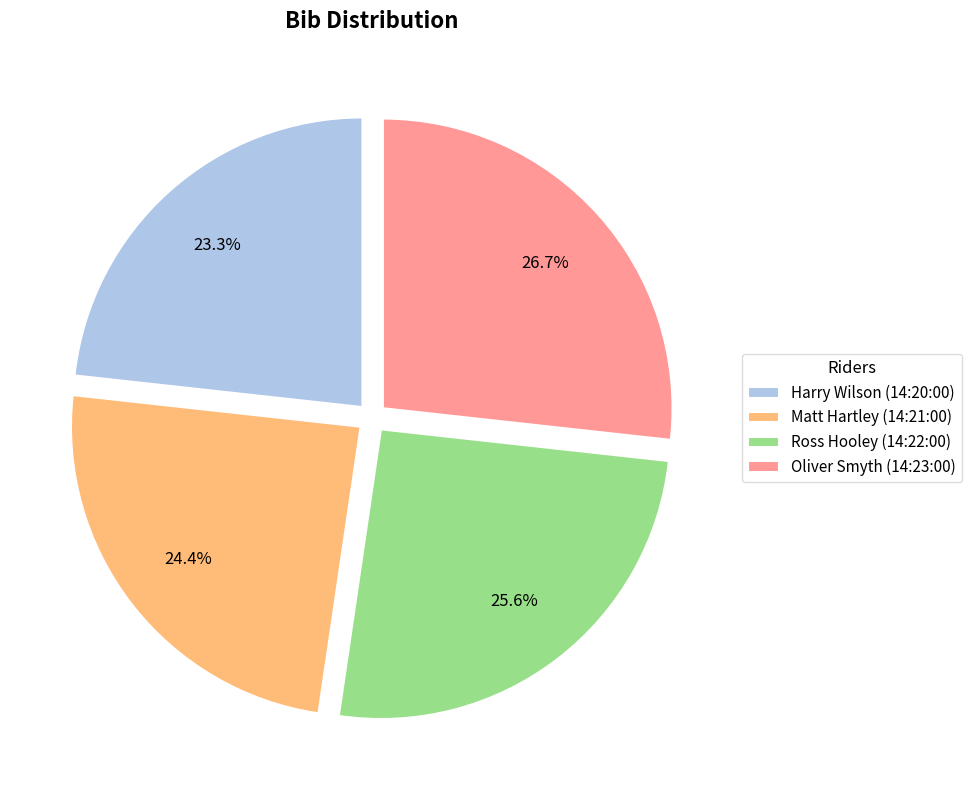

Which slice is the smallest?

Harry Wilson (14:20:00)